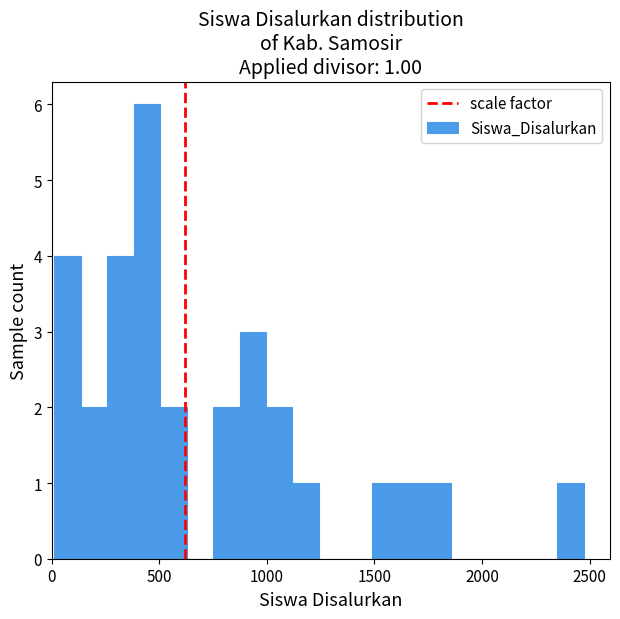

Read against the x-axis, roughly where is the centre of the tallest bar?

450